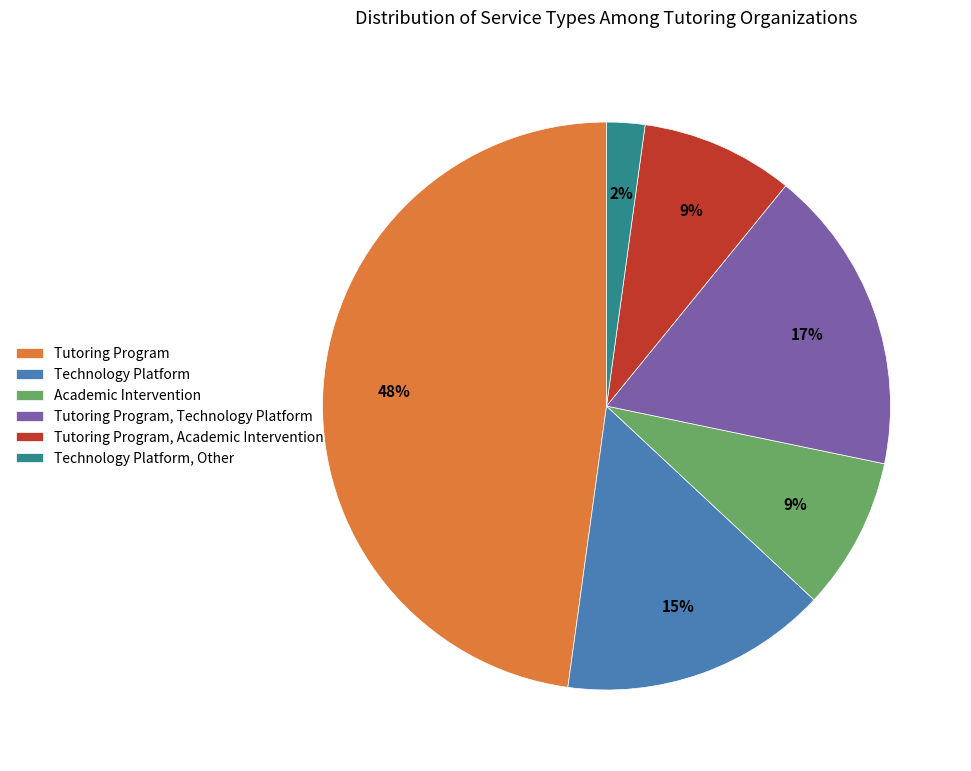

Count the number of slices in the pie.

6